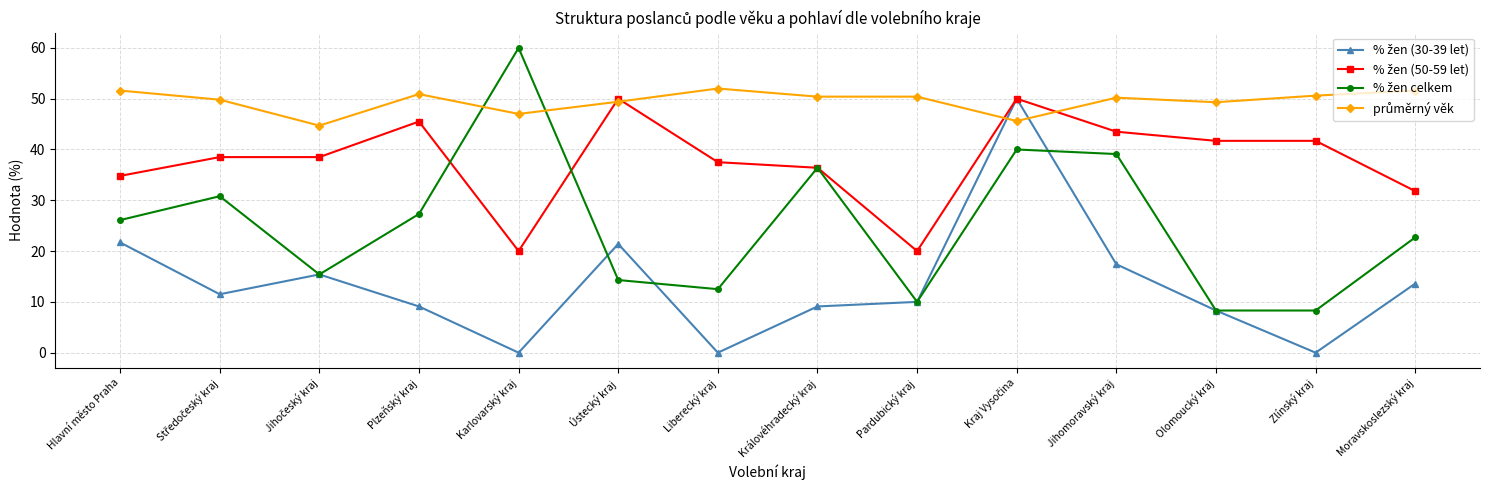

What is the total value across all series at Olomoucký kraj?

107.6